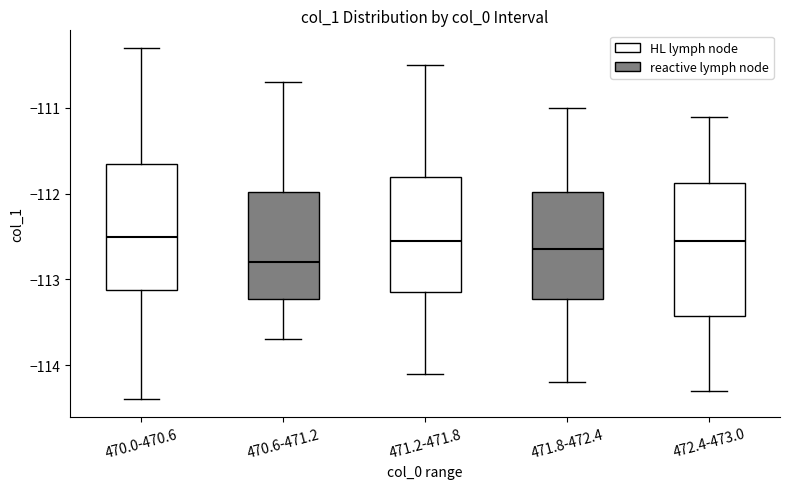

Reading left to right, read every box against the y-axis: the position of its median line, the range the box covers, and the ends of its whiskers. The values are not printed on the chart, so give them approximately, as read against the axis.

470.0-470.6: median -112.5, box -113.1 to -111.6, whiskers -114.4 to -110.3
470.6-471.2: median -112.8, box -113.2 to -112.0, whiskers -113.7 to -110.7
471.2-471.8: median -112.5, box -113.1 to -111.8, whiskers -114.1 to -110.5
471.8-472.4: median -112.6, box -113.2 to -112.0, whiskers -114.2 to -111.0
472.4-473.0: median -112.5, box -113.4 to -111.9, whiskers -114.3 to -111.1